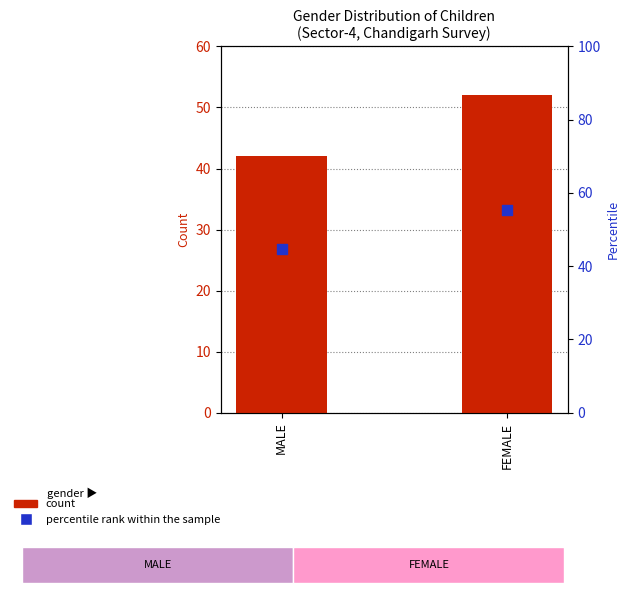

Which series has the widest spread of Y values?

percentile rank within the sample